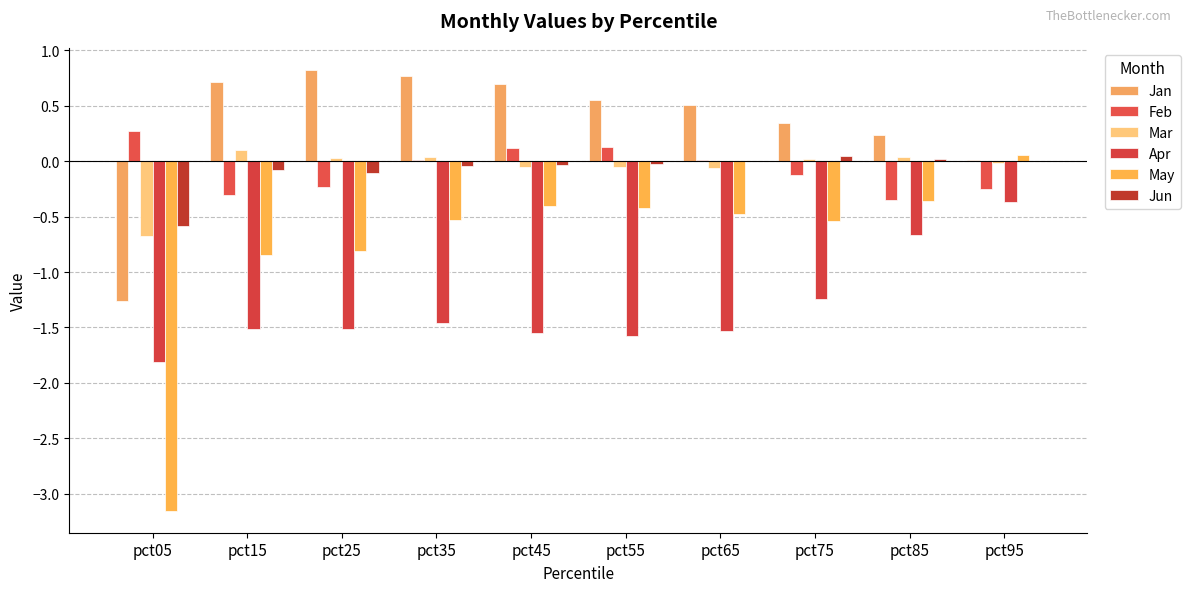

What is the sum of the Mar values at pct55 and pct45?

-0.1